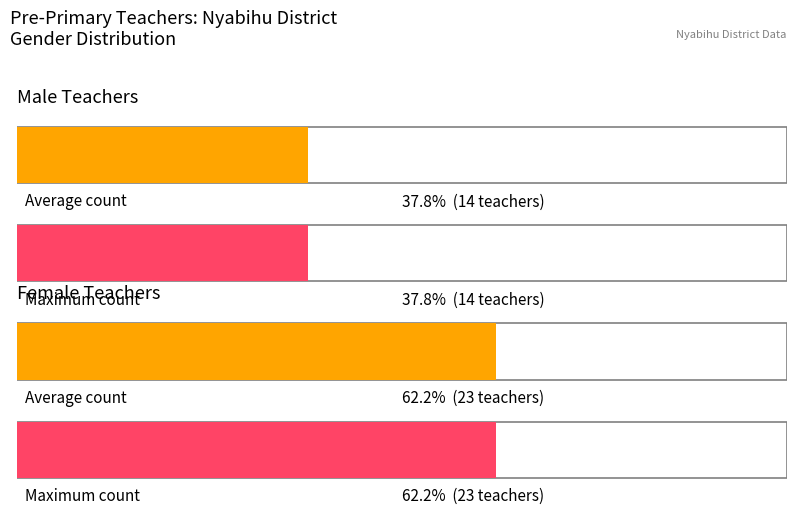

Between 1 and 0, which is larger?

1